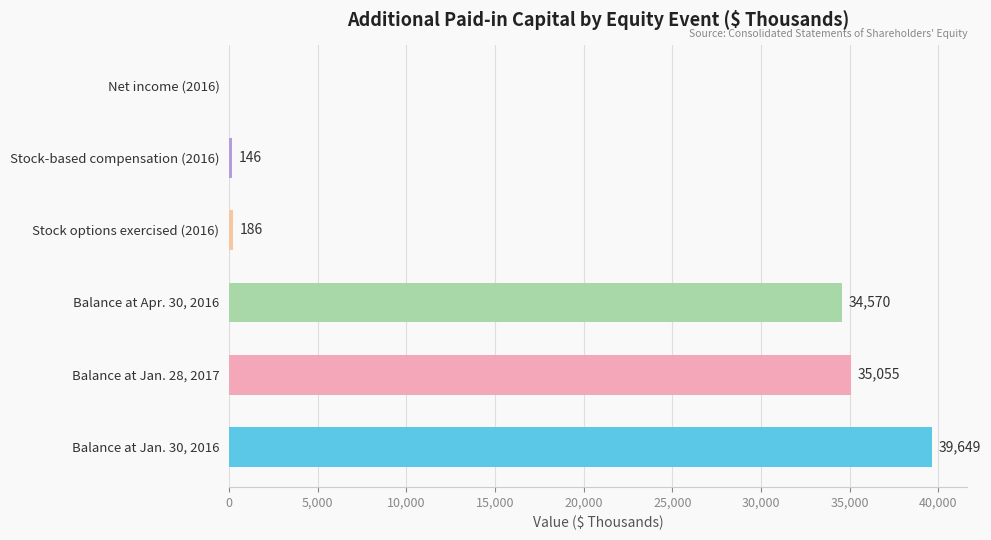

Which category has the highest value across all series?

Balance at Jan. 30, 2016